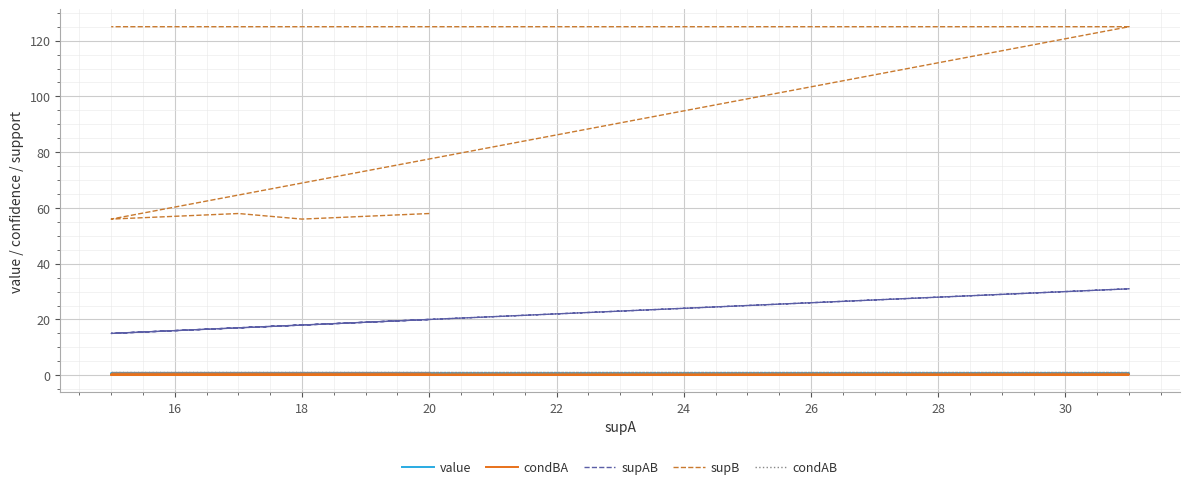

True or false: value and condBA cross at least once.

False